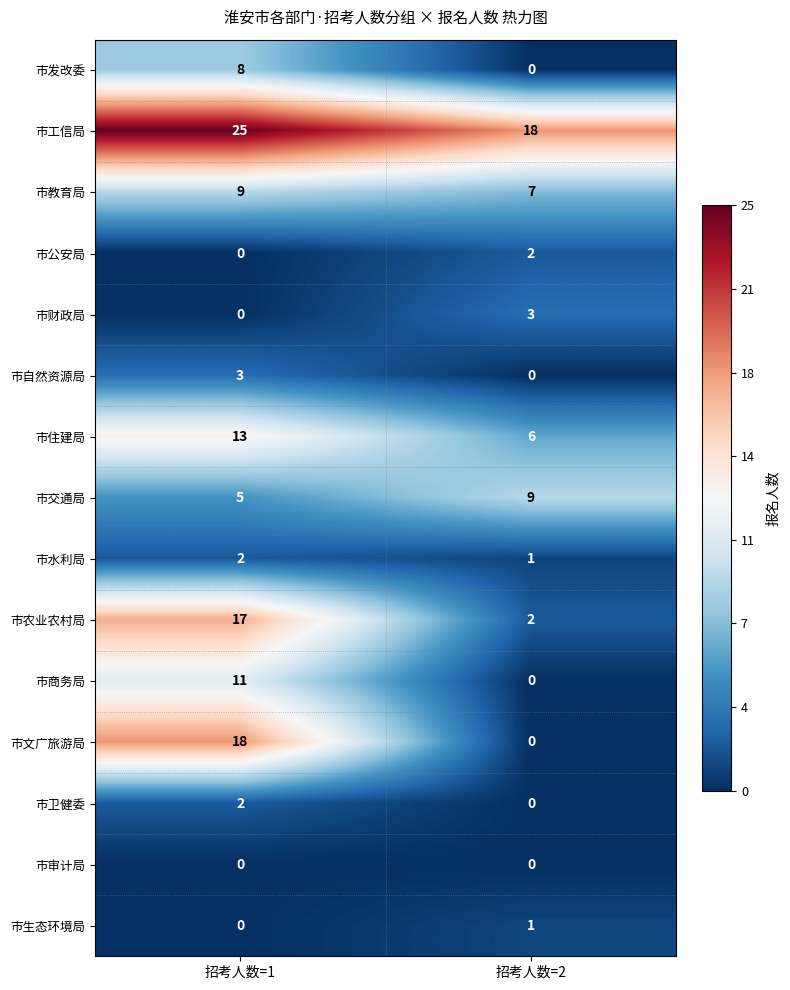

How many series are shown in this chart?

15